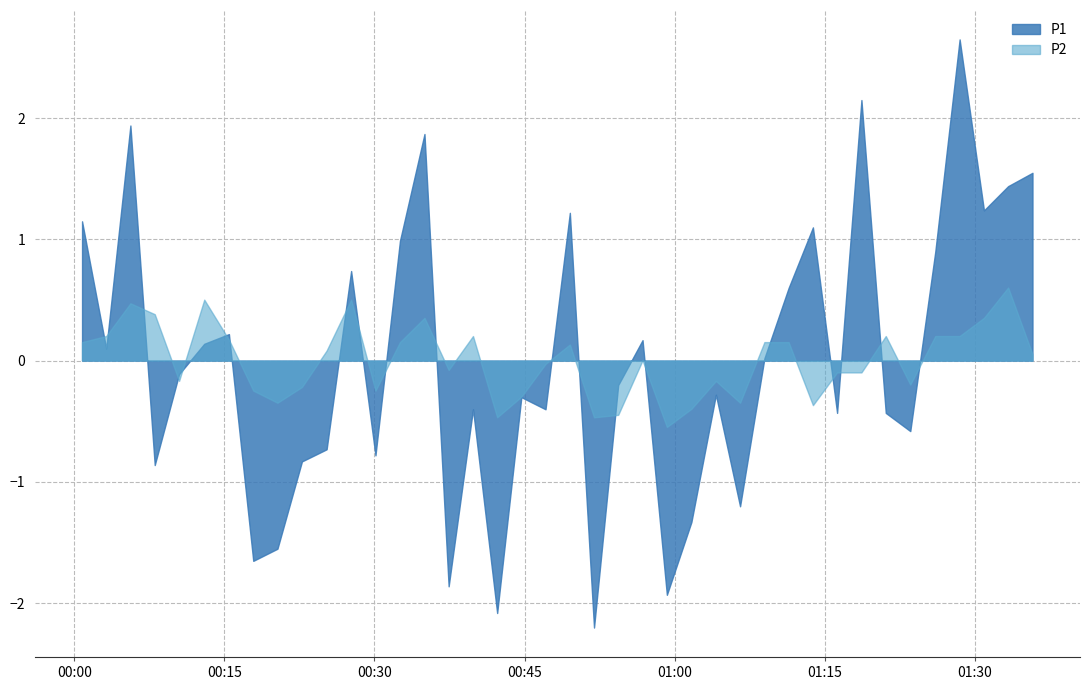

Rank the series by their average value, from lowest to highest.

P2, P1